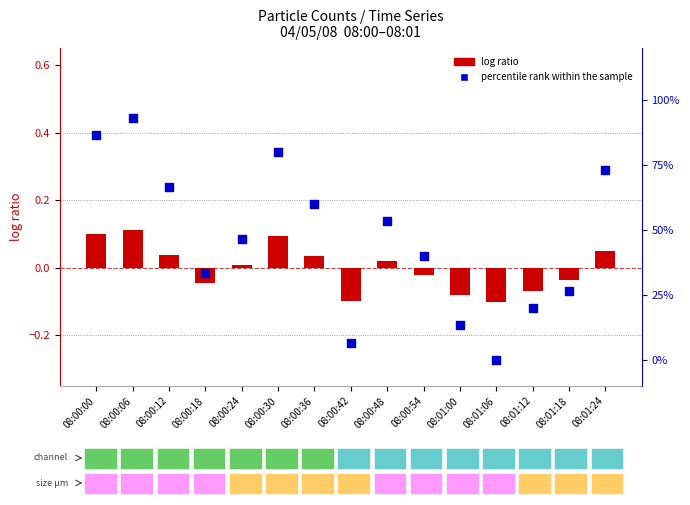

Which series has the largest Y range (max minus min)?

percentile rank within the sample